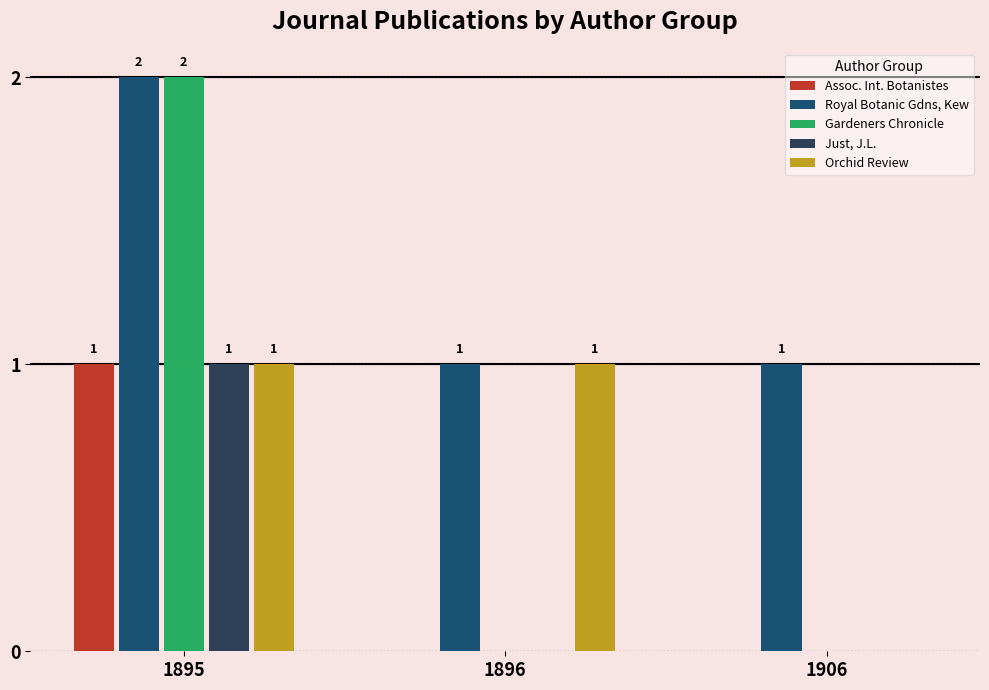

What is the total value across all series at 1895?

7